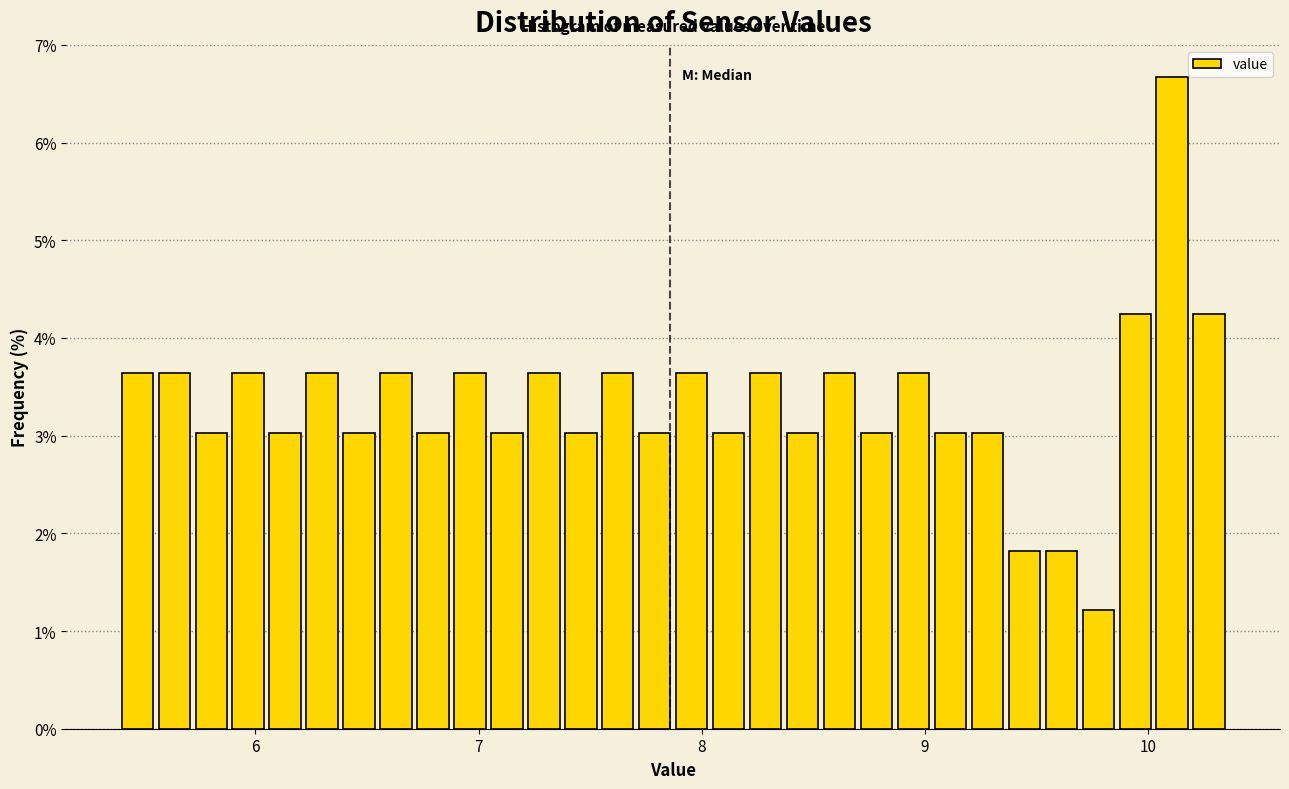

Around what value on the x-axis is the tallest bar? Give the approximate position of its centre, as read against the axis.

10.1